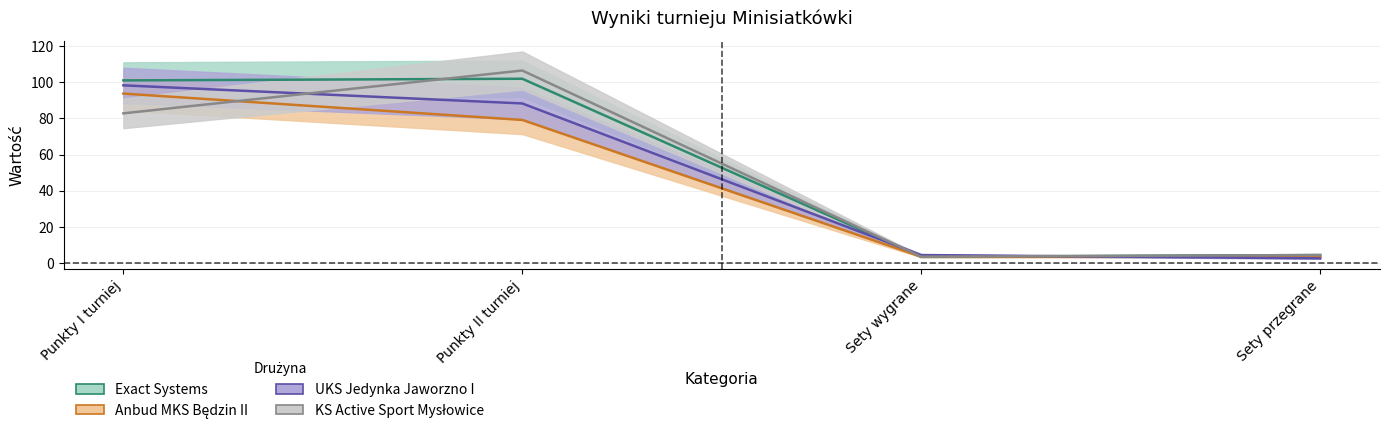

What is the difference between the maximum and second lowest values in the UKS Jedynka Jaworzno I series?

93.7